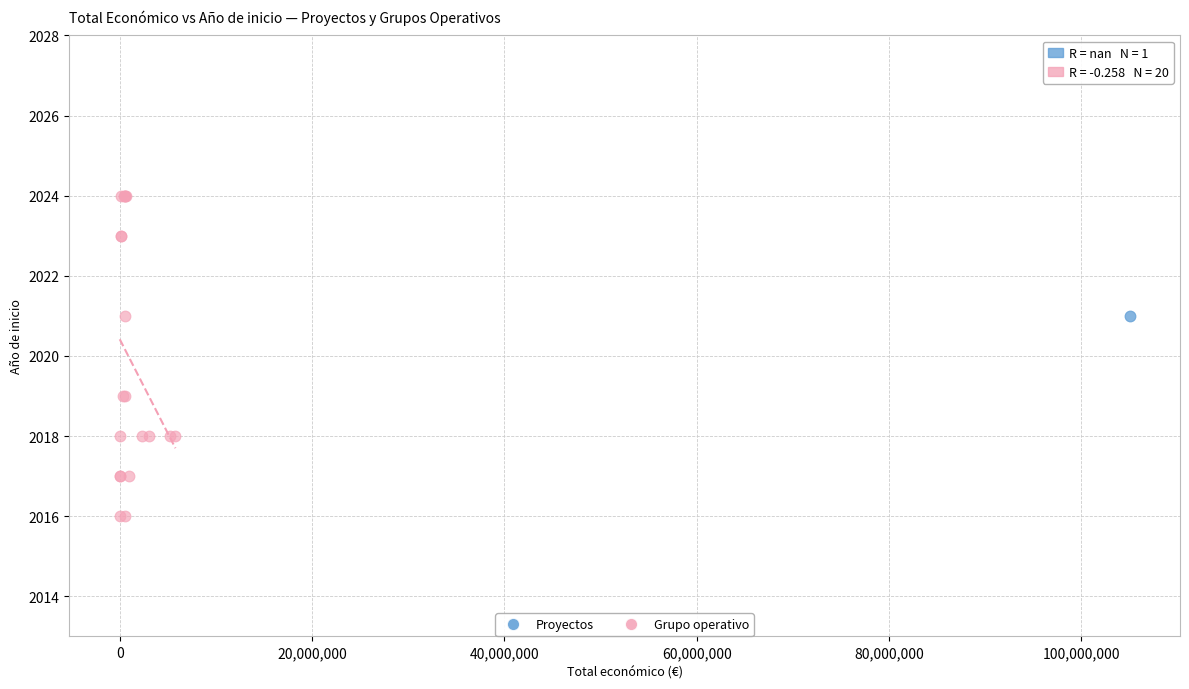

What are all the series names shown in the legend?

Proyectos, Grupo operativo